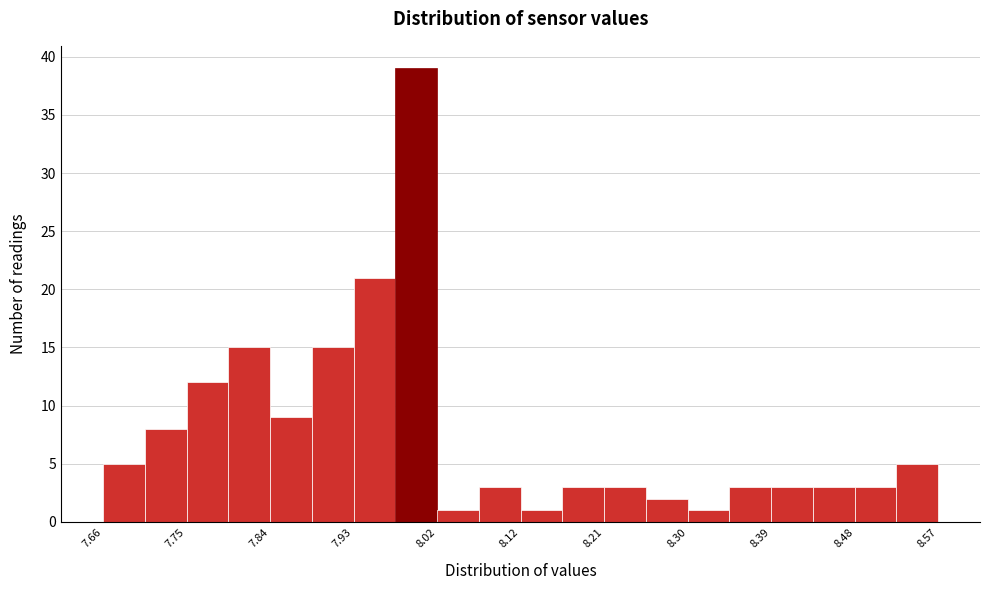

Reading left to right, list every bar in this chart as the range it spans on the x-axis followed by its height. Neither the bar edges nor the heights are printed on the chart, so give them approximately, as read against the axes.

7.66 to 7.71: 5
7.71 to 7.75: 8
7.75 to 7.80: 12
7.80 to 7.84: 15
7.84 to 7.89: 9
7.89 to 7.93: 15
7.93 to 7.98: 21
7.98 to 8.02: 39
8.02 to 8.07: 1
8.07 to 8.12: 3
8.12 to 8.16: 1
8.16 to 8.21: 3
8.21 to 8.25: 3
8.25 to 8.30: 2
8.30 to 8.34: 1
8.34 to 8.39: 3
8.39 to 8.43: 3
8.43 to 8.48: 3
8.48 to 8.52: 3
8.52 to 8.57: 5